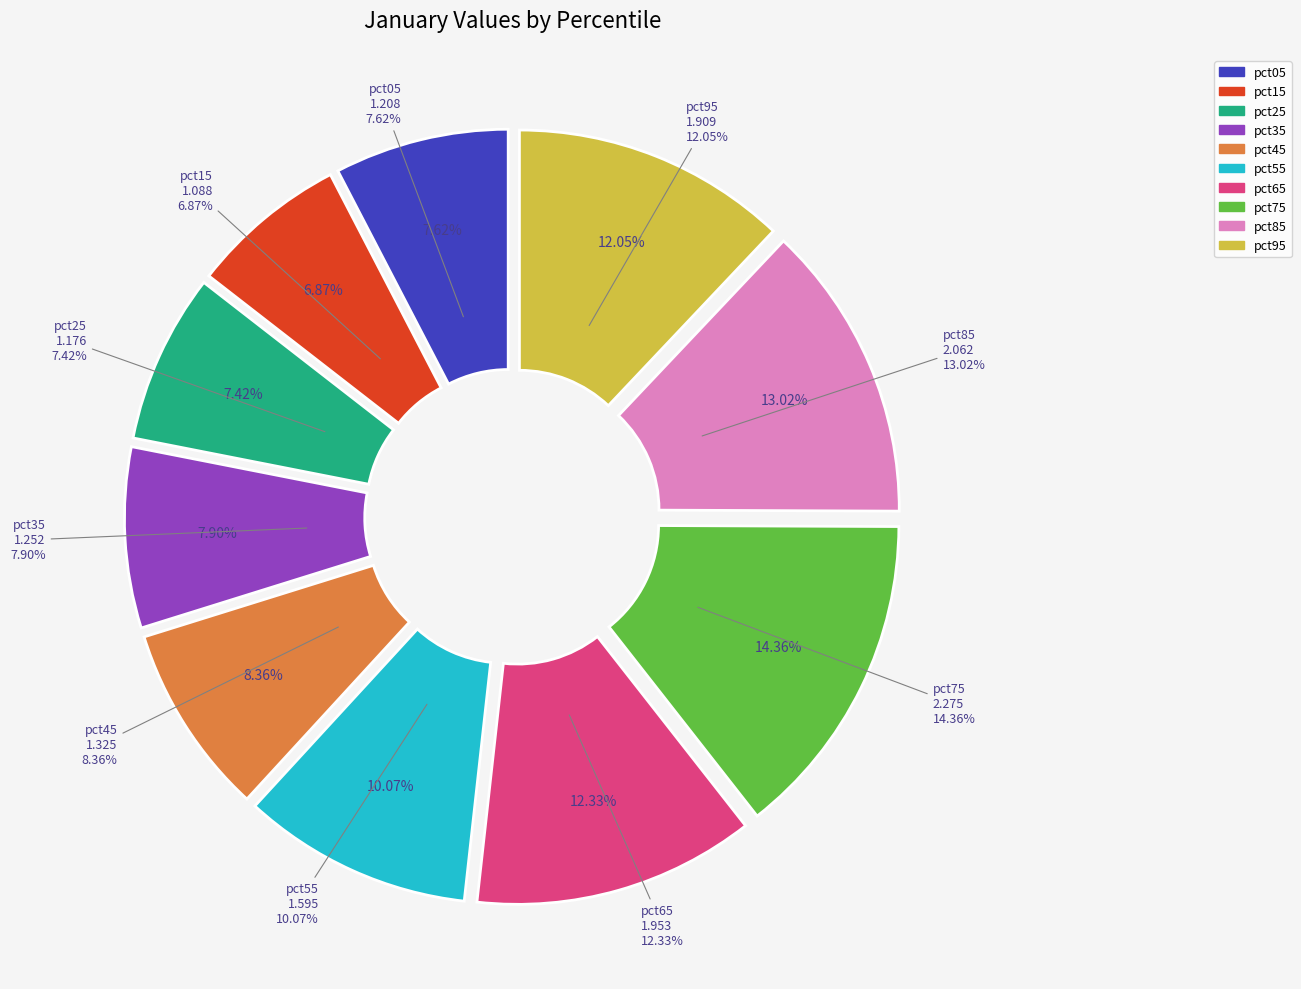

Combined, what portion of the pie is pct05 and pct35?

15.5%